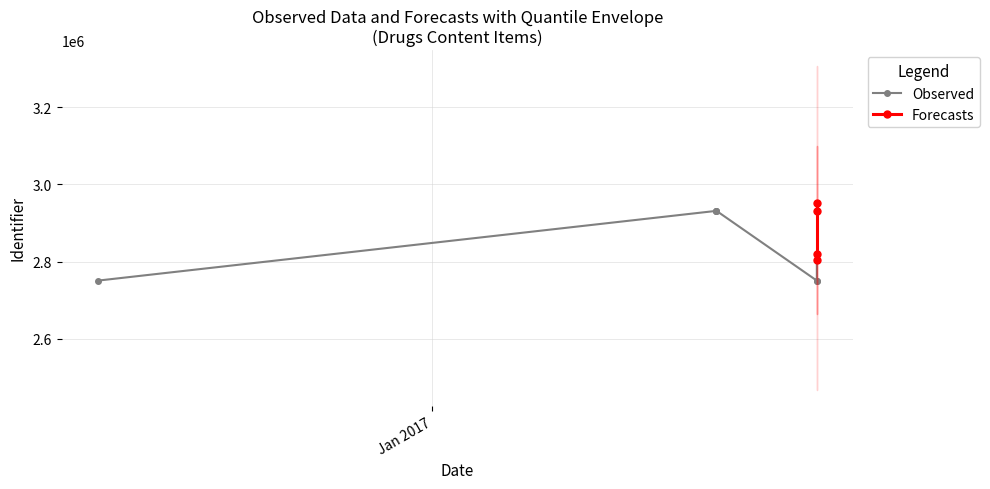

What is the change in value from 2017-01-24 to 2017-01-24?

+112530